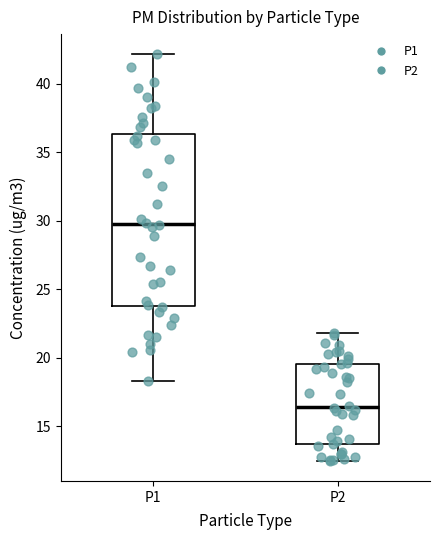

Comparing the boxes themselves (not the whiskers), which one is the tallest?

P1